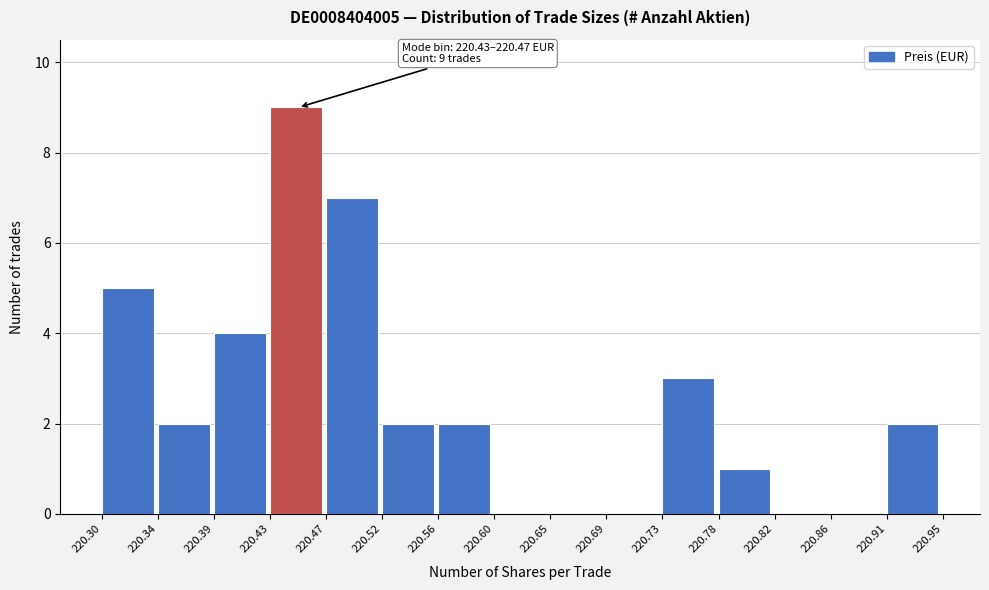

Over which range of the x-axis is the bar tallest?

220.43 to 220.47